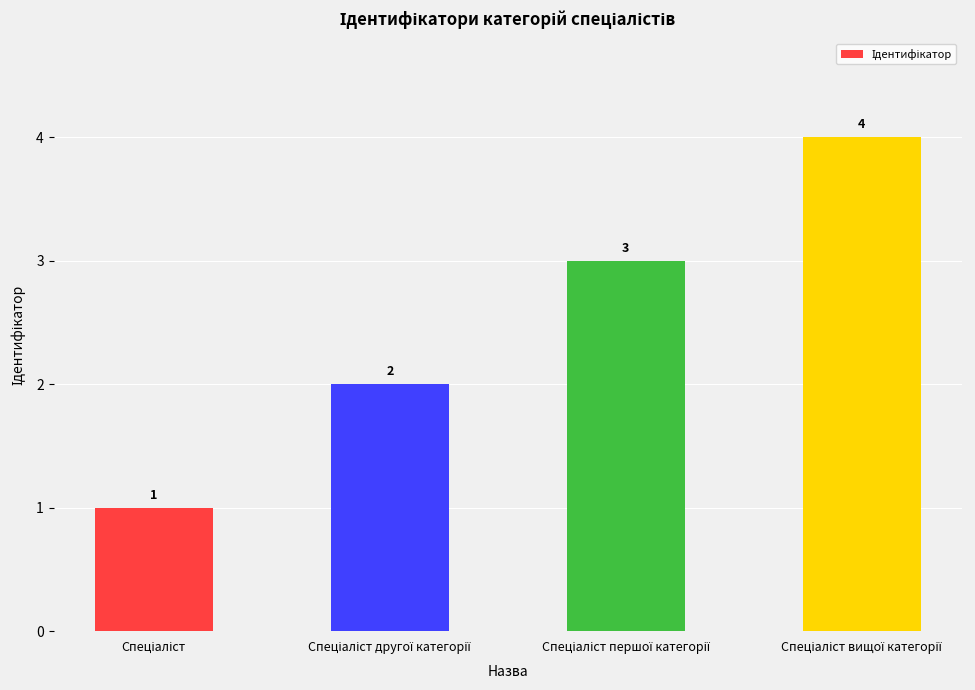

What is the value of the 3rd bar from the left?

3